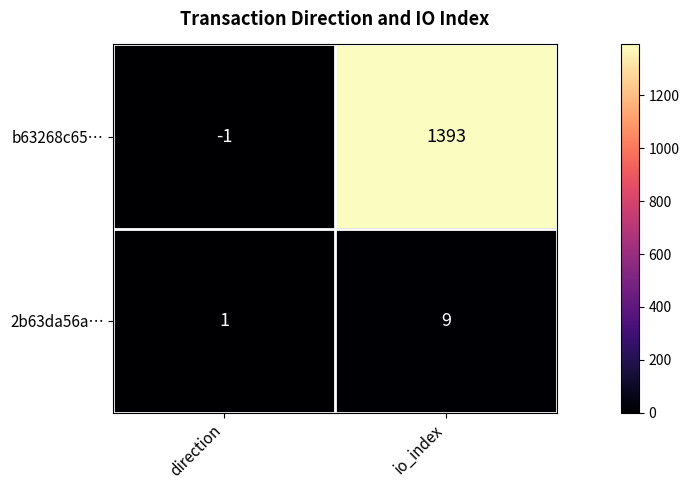

Which category has the lowest value in the b63268c65… series?

direction